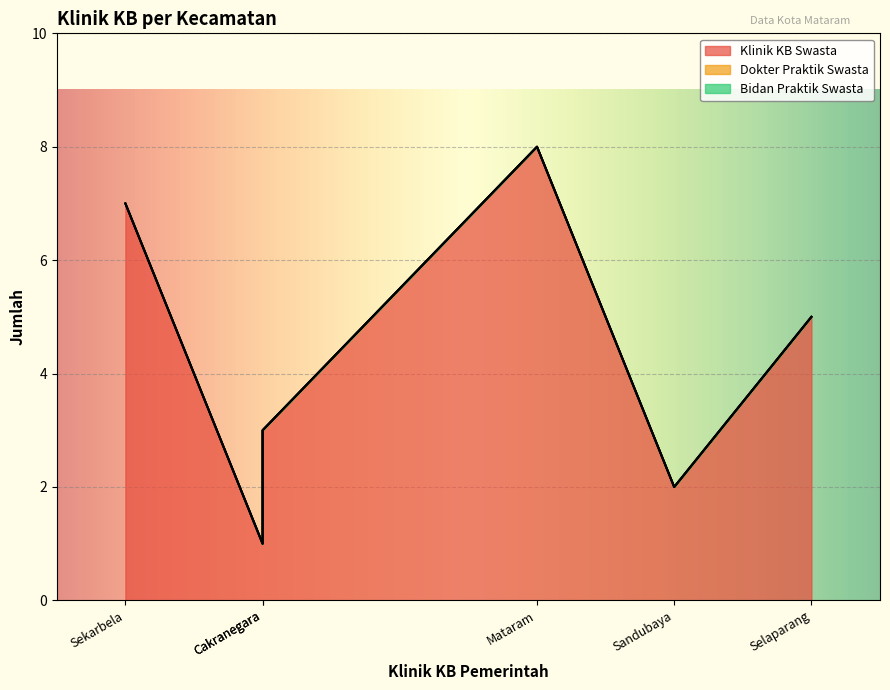

Is it true that Dokter Praktik Swasta equals 0 at Cakranegara?

True